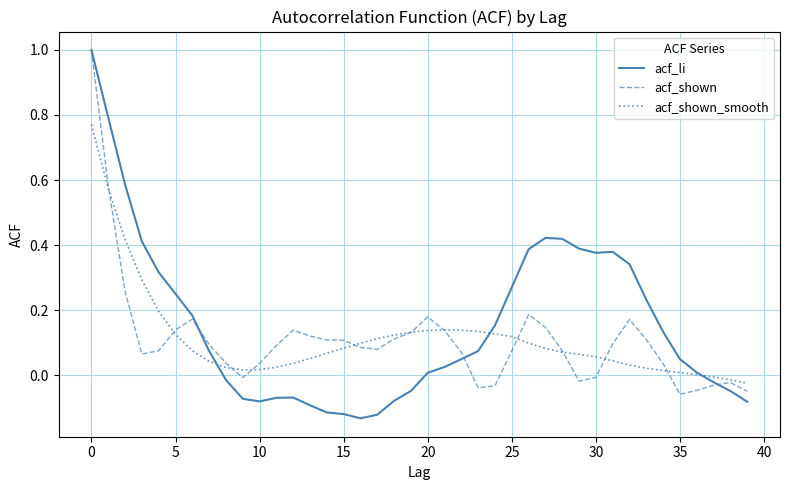

Which series has the largest range (max minus min)?

acf_li